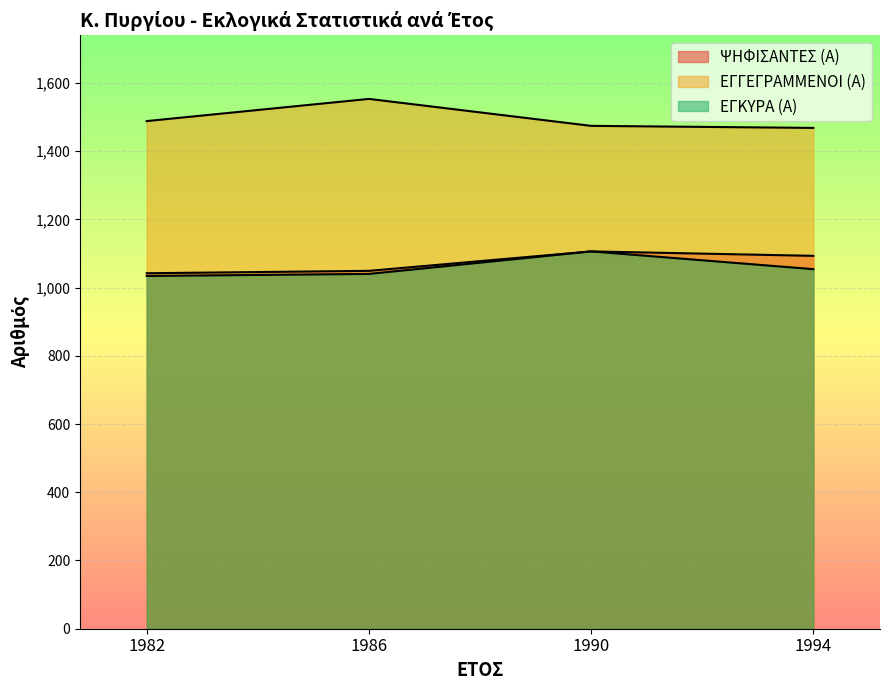

How many ΨΗΦΙΣΑΝΤΕΣ (Α) values are between 1049 and 1106?

3